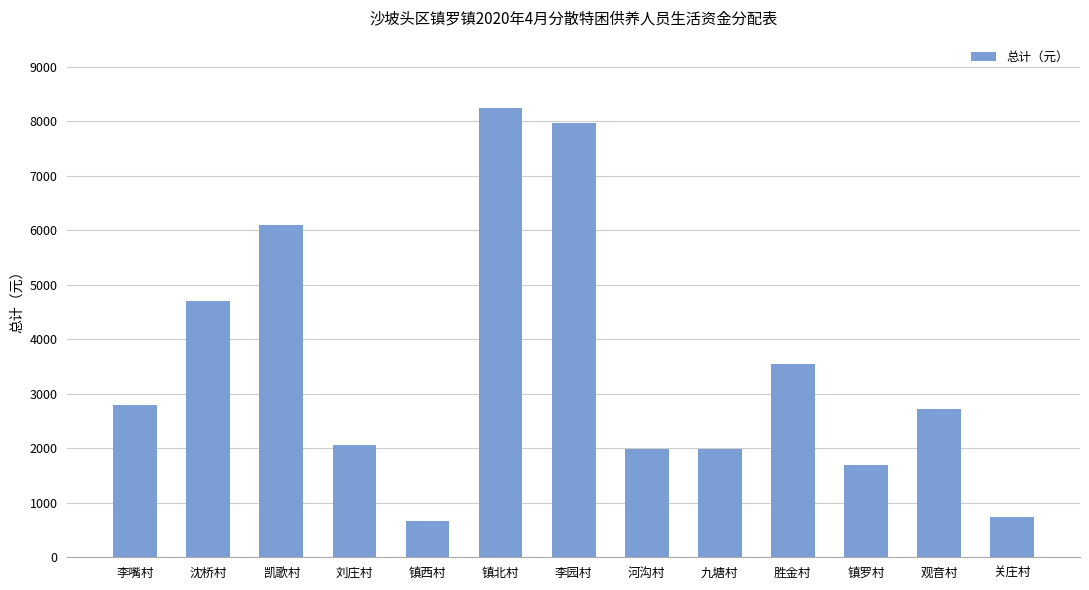

What is the change in value from 镇北村 to 河沟村?

-6266